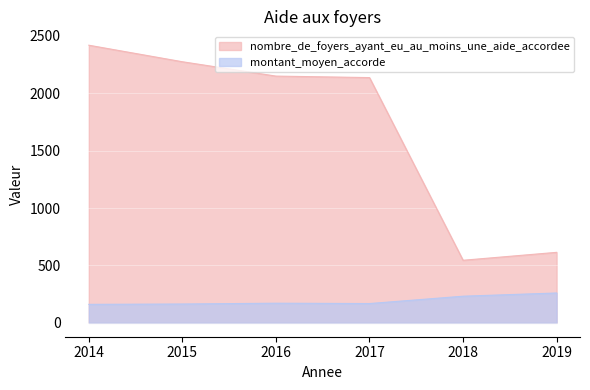

At which category is the sum across all series the highest?

2014